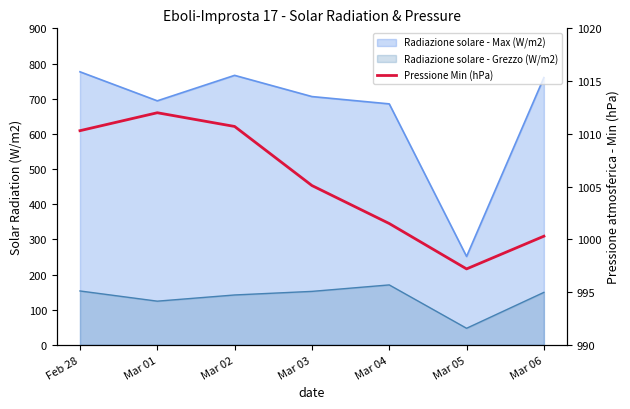

How many points are higher than both their immediate neighbors (excluding endpoints)?

1